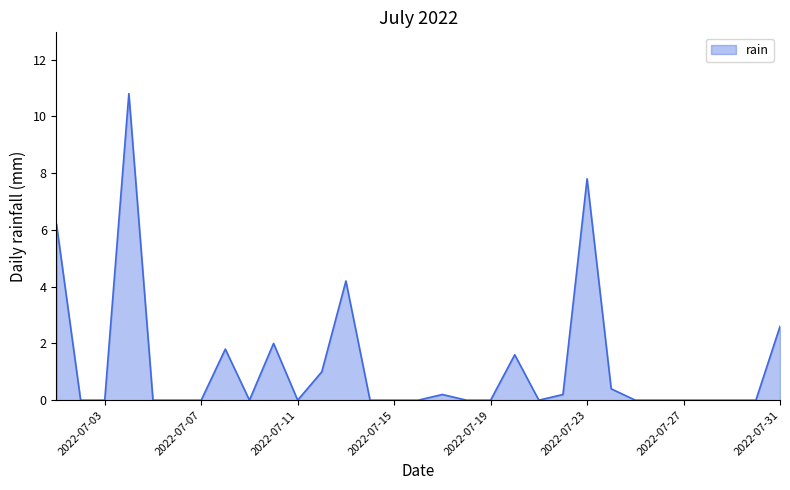

What is the difference between the maximum and second lowest values?

10.8